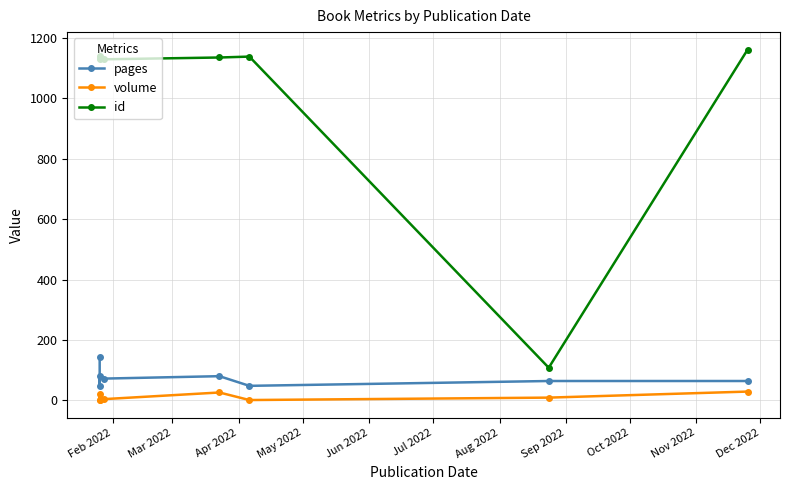

Is this an area chart (filled region under the line)?

No